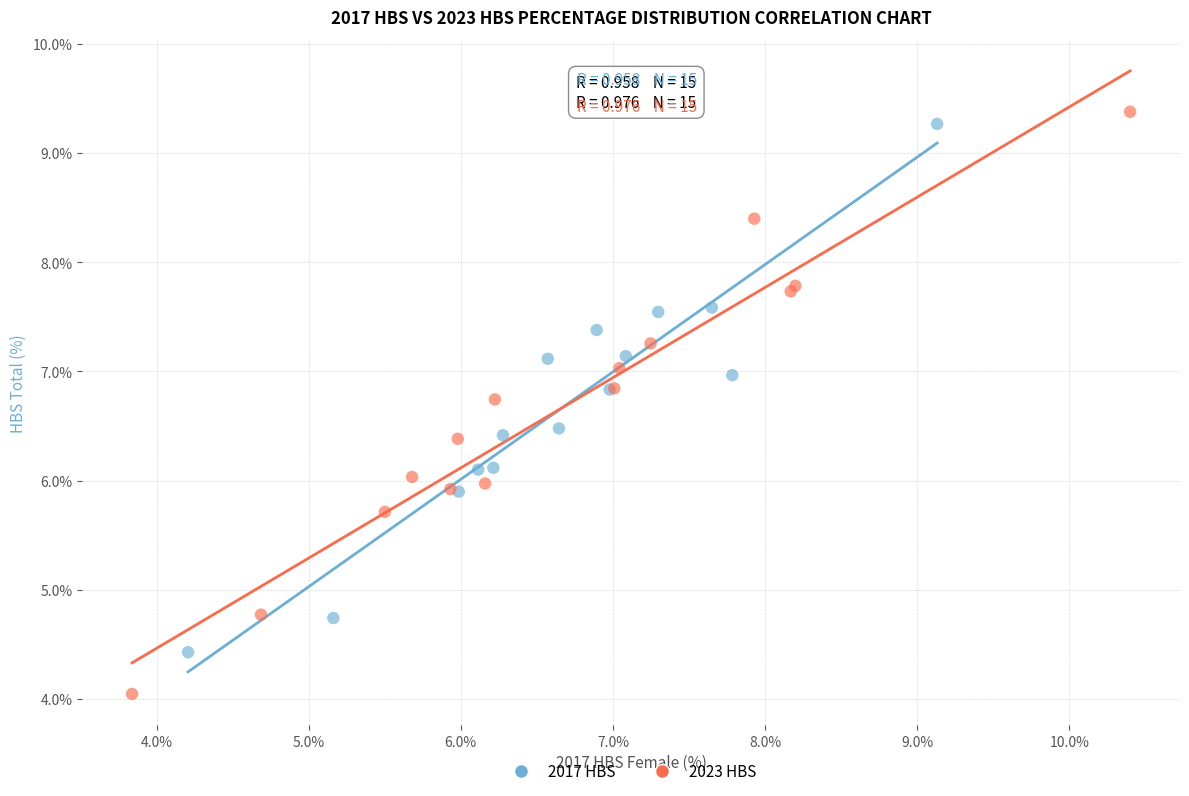

Which series has the largest Y range (max minus min)?

2023 HBS